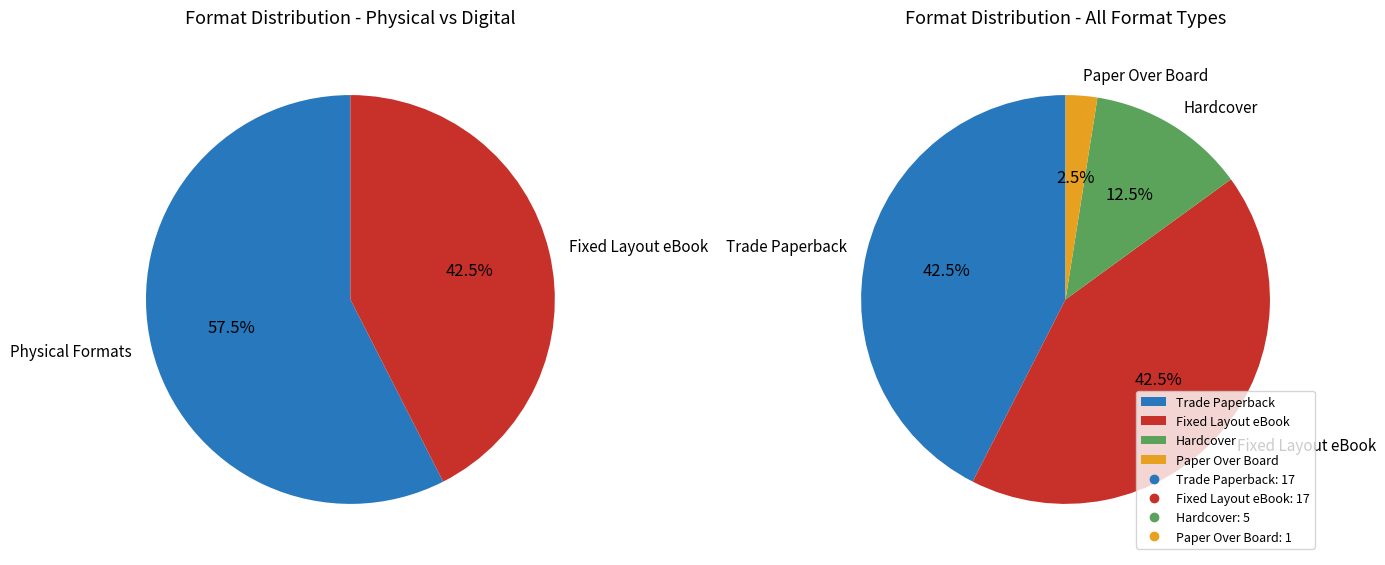

Do Fixed Layout eBook and Hardcover together represent more than half of the pie?

Yes